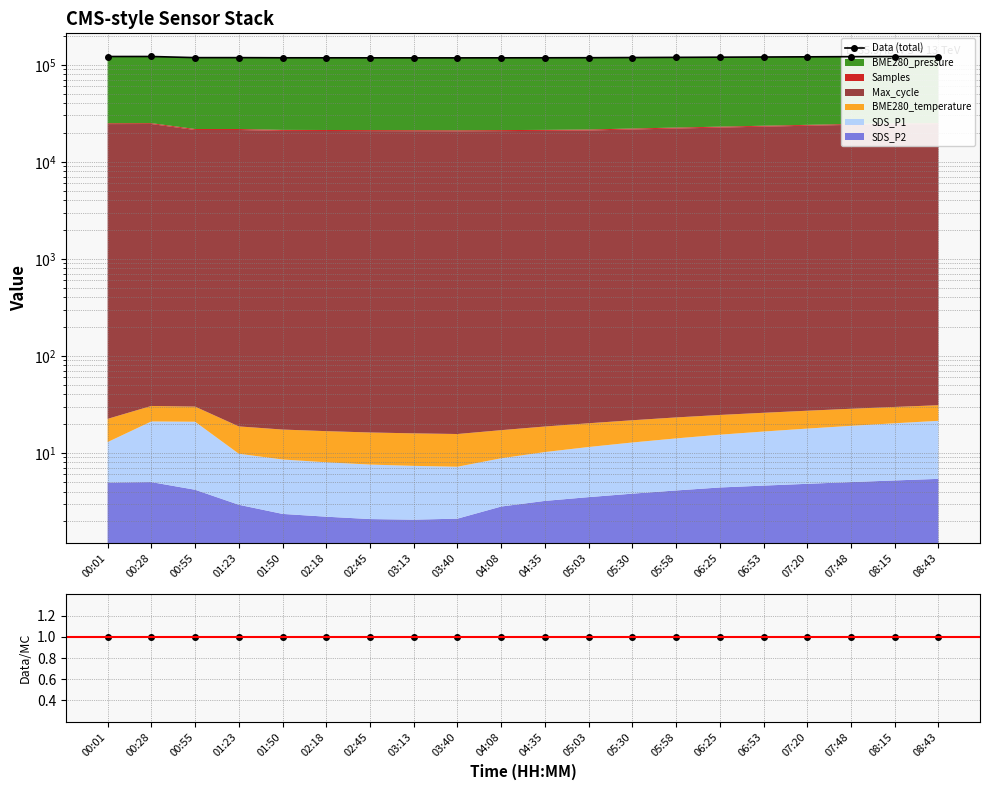

How many values in the Data (total) series are below 118687?

10